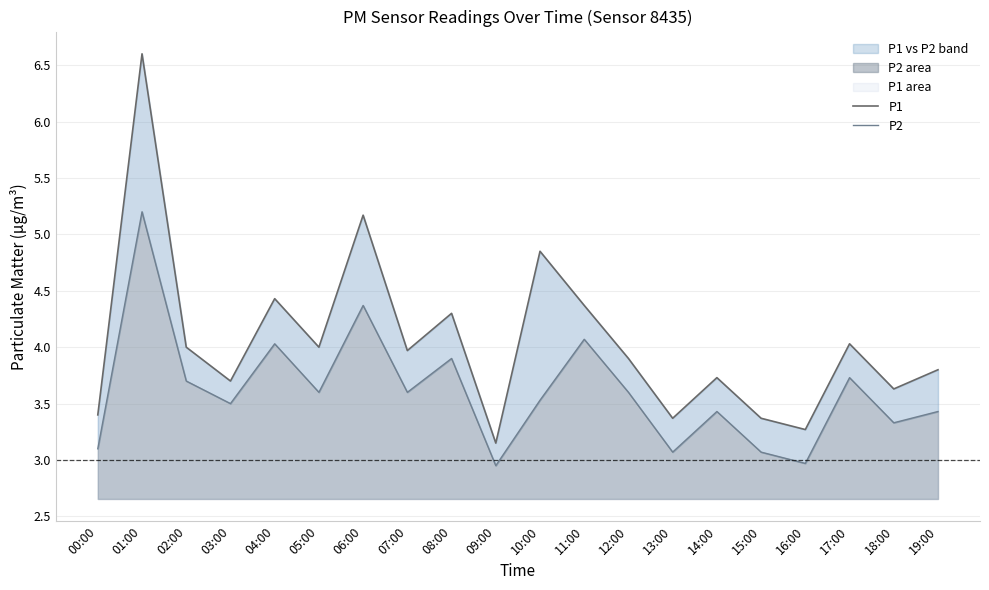

Reading left to right, list all the values displayed in this chart.

P1: 3.4	6.6	4.0	3.7	4.4	4.0	5.2	4.0	4.3	3.1	4.8	4.4	3.9	3.4	3.7	3.4	3.3	4.0	3.6	3.8
P2: 3.1	5.2	3.7	3.5	4.0	3.6	4.4	3.6	3.9	3.0	3.5	4.1	3.6	3.1	3.4	3.1	3.0	3.7	3.3	3.4